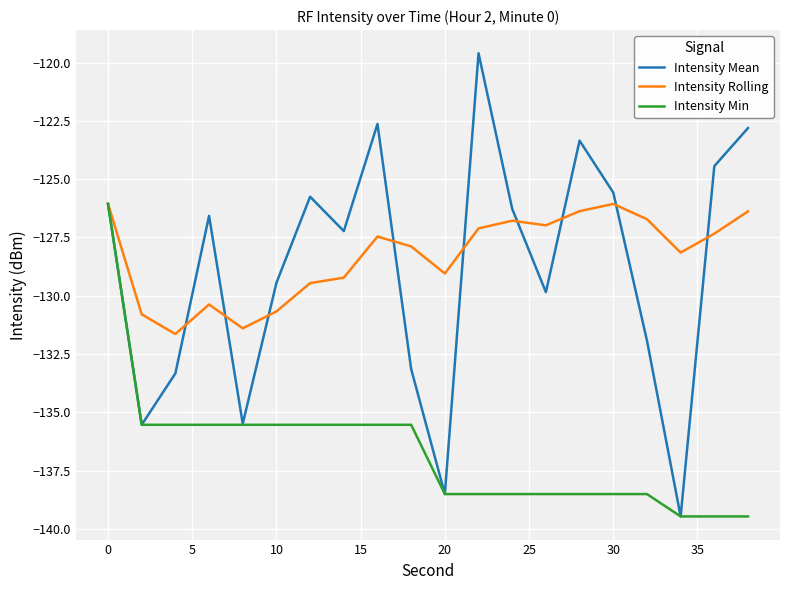

Which series has the widest spread of values?

Intensity Mean